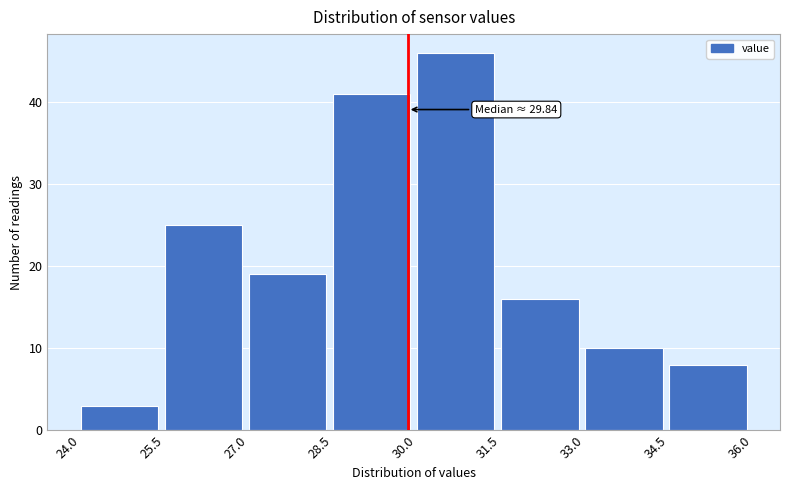

Which range on the x-axis has the tallest bar?

30.0 to 31.5